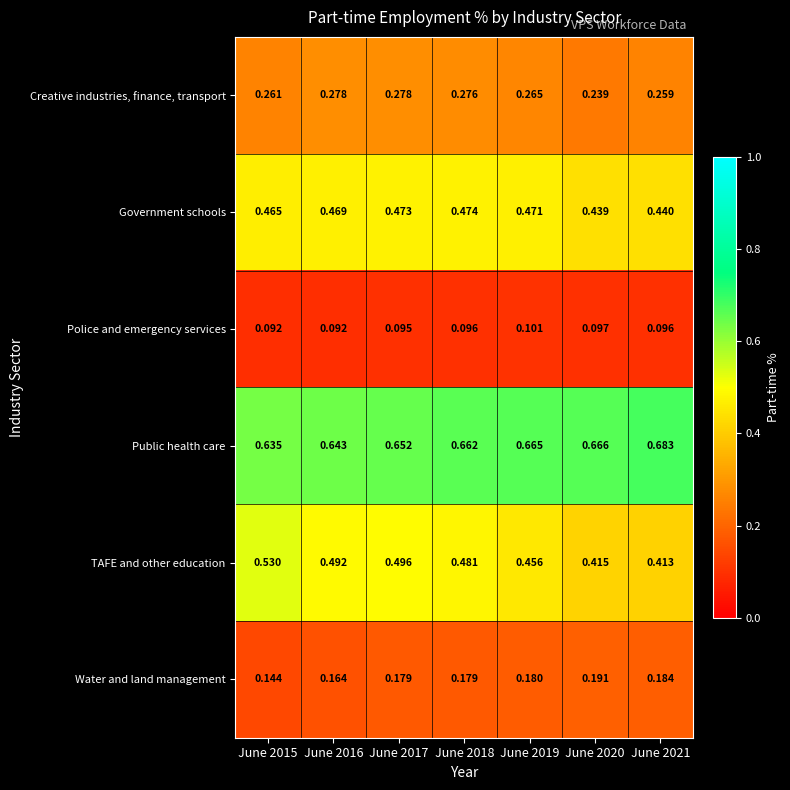

Rank the series by their maximum value, from highest to lowest.

Public health care, TAFE and other education, Government schools, Creative industries, finance, transport, Water and land management, Police and emergency services